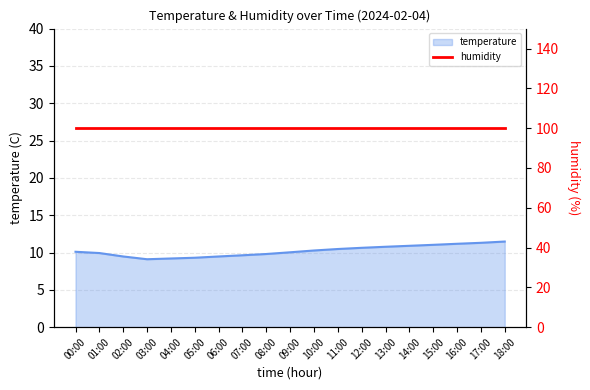

How many lines are shown in the chart?

1